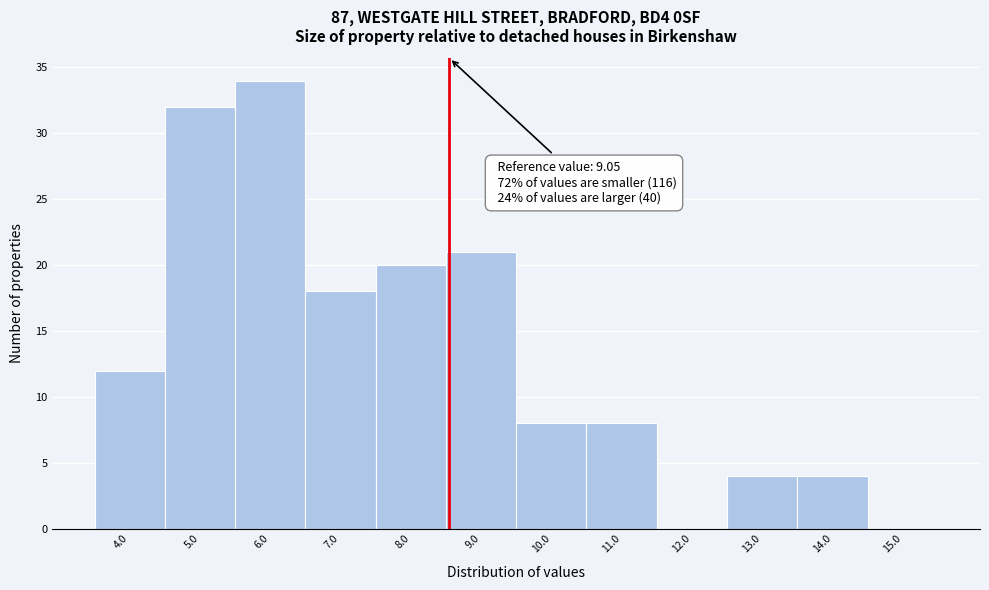

Reading left to right, extract all data points from this chart.

4.0=12	5.0=32	6.0=34	7.0=18	8.0=20	9.0=21	10.0=8	11.0=8	12.0=0	13.0=4	14.0=4	15.0=0